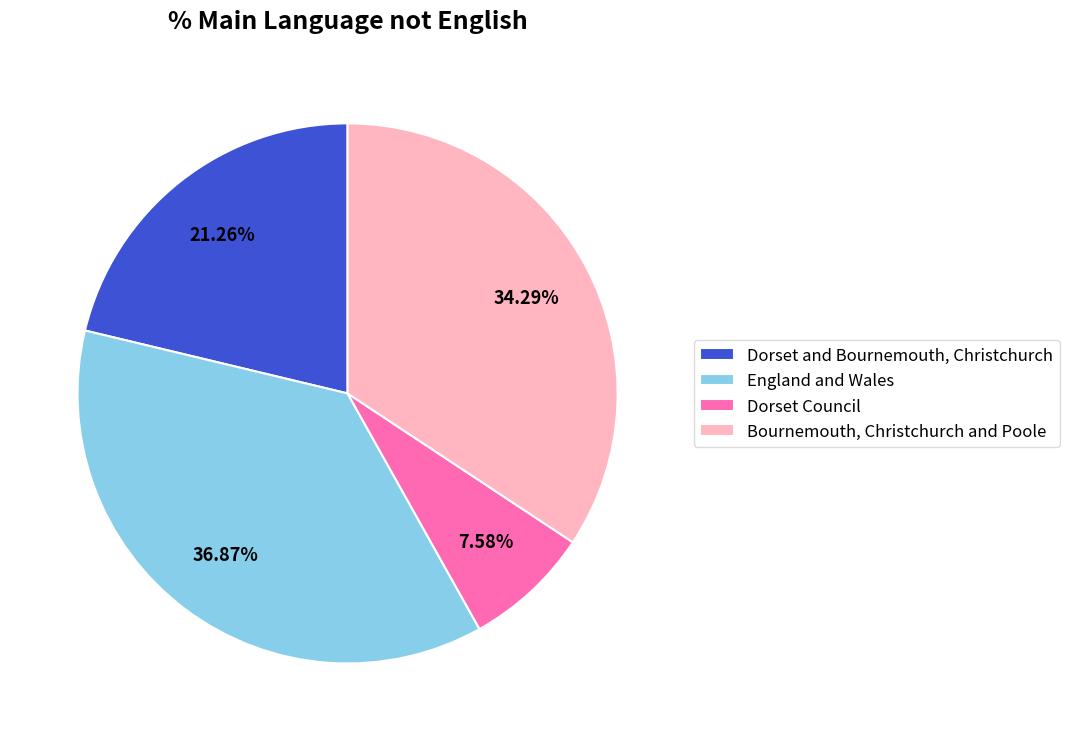

Do Dorset and Bournemouth, Christchurch and England and Wales together represent more than half of the pie?

Yes